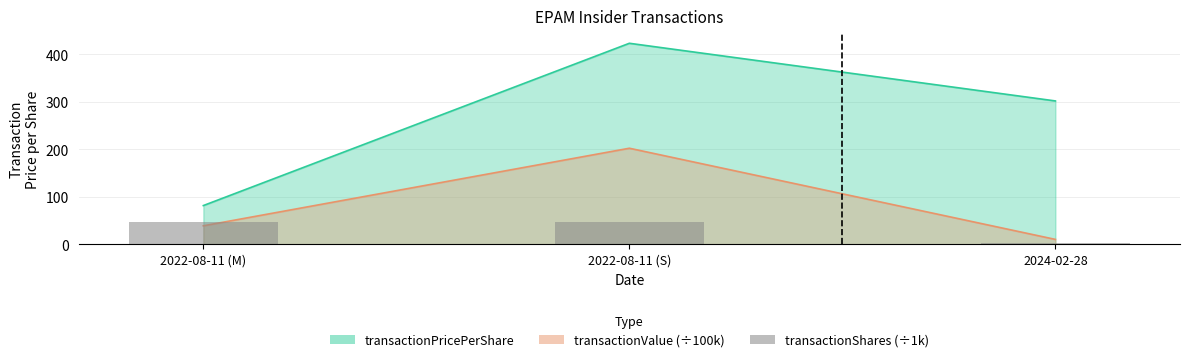

How many values are below 47?

1